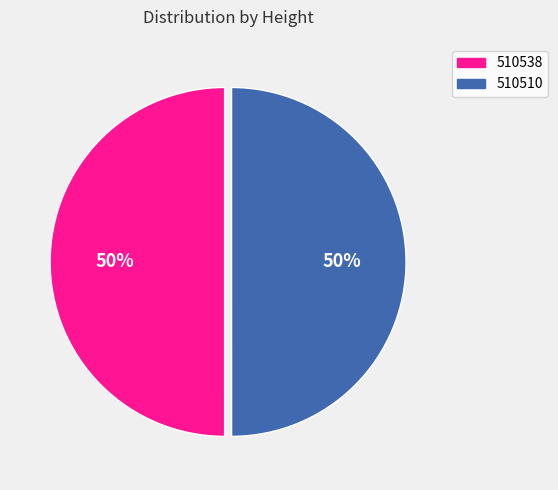

Is the sum of 510510 and 510538 greater than half?

Yes